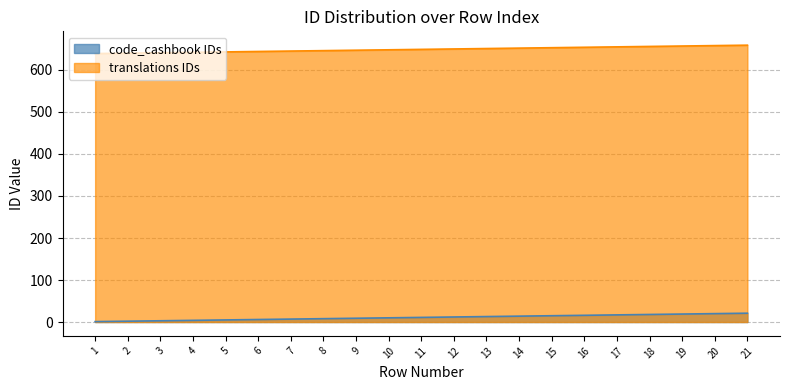

Where does the translations IDs series first go above 649?

12